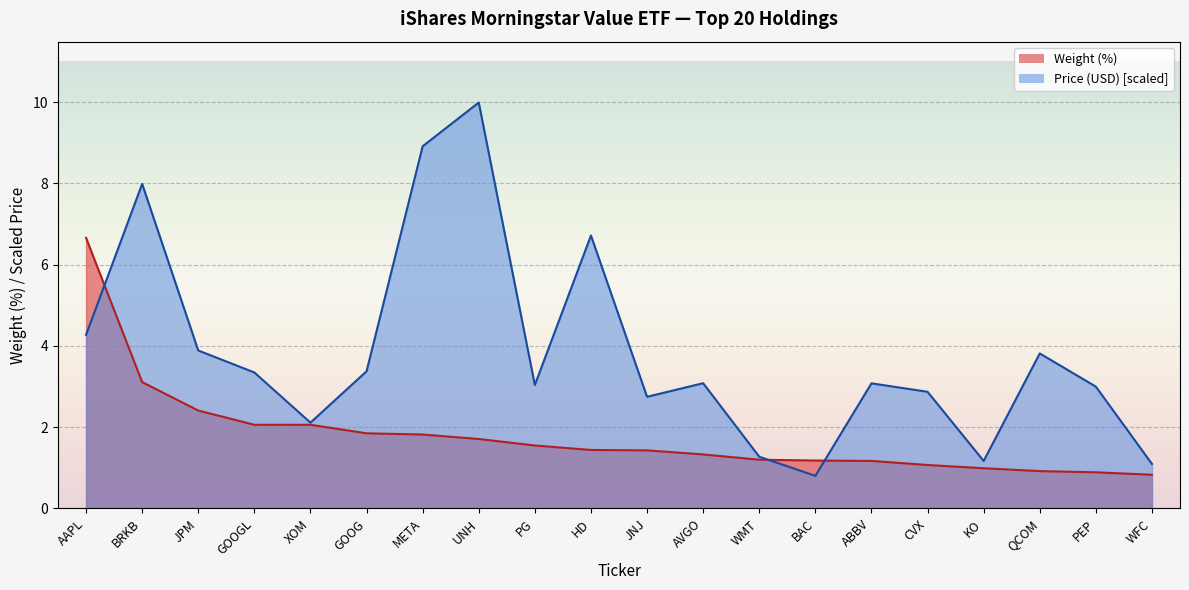

List the series in order of their overall mean, highest first.

Price (USD) [scaled], Weight (%)